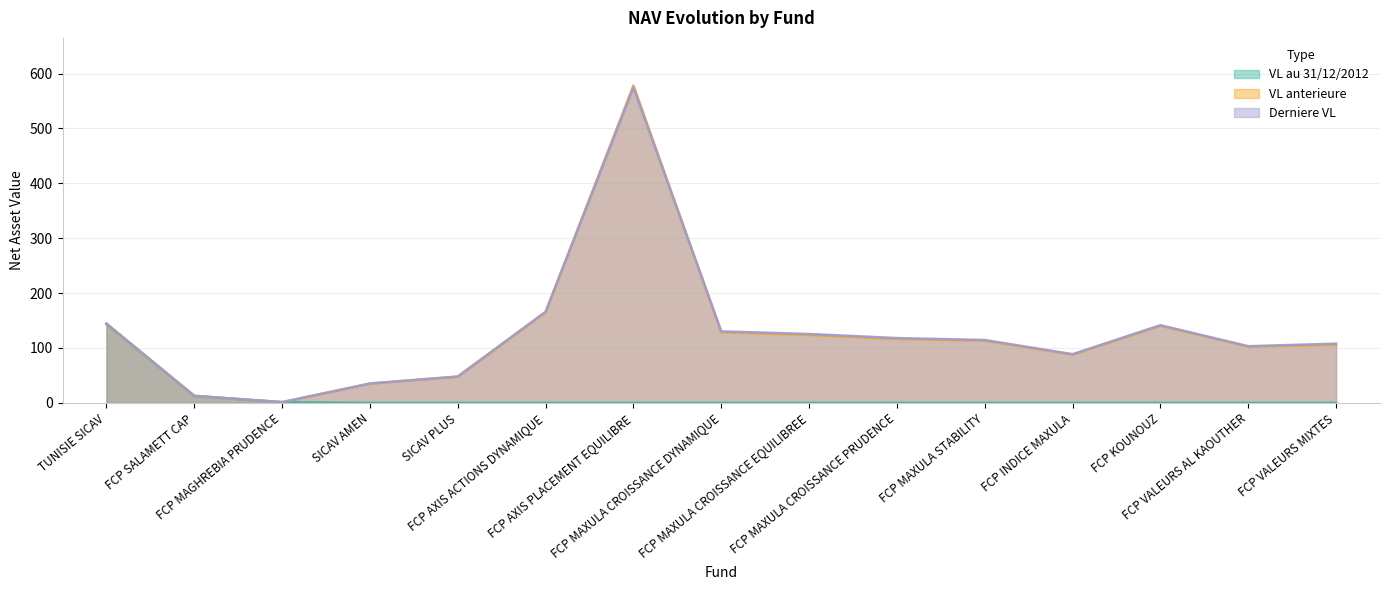

What is the highest value of the VL au 31/12/2012 series?

143.5